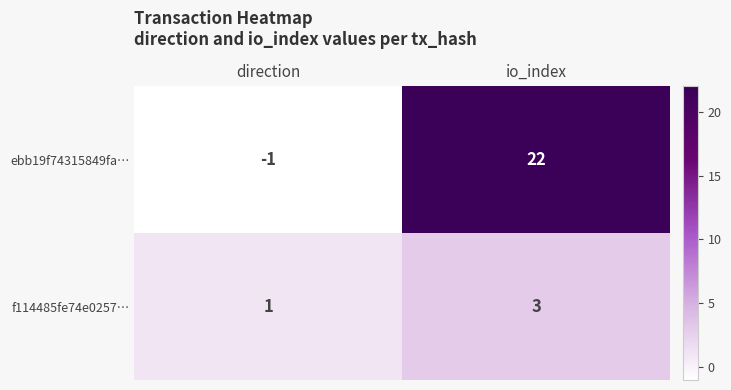

Rank the series by their maximum value, from lowest to highest.

f114485fe74e0257…, ebb19f74315849fa…